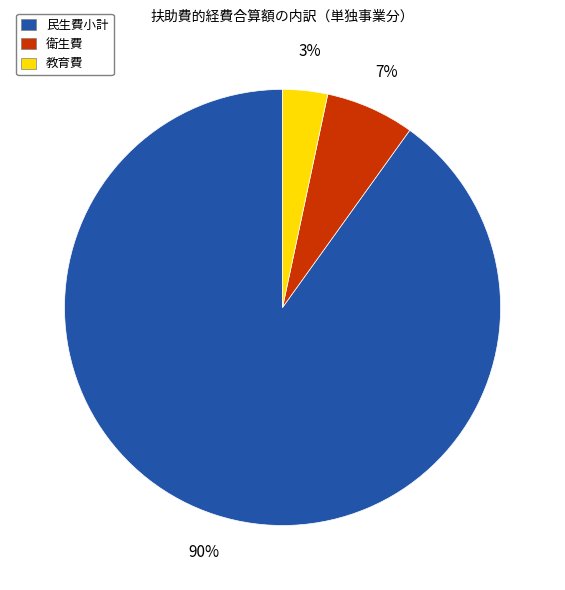

What is the largest slice in the pie chart?

民生費小計